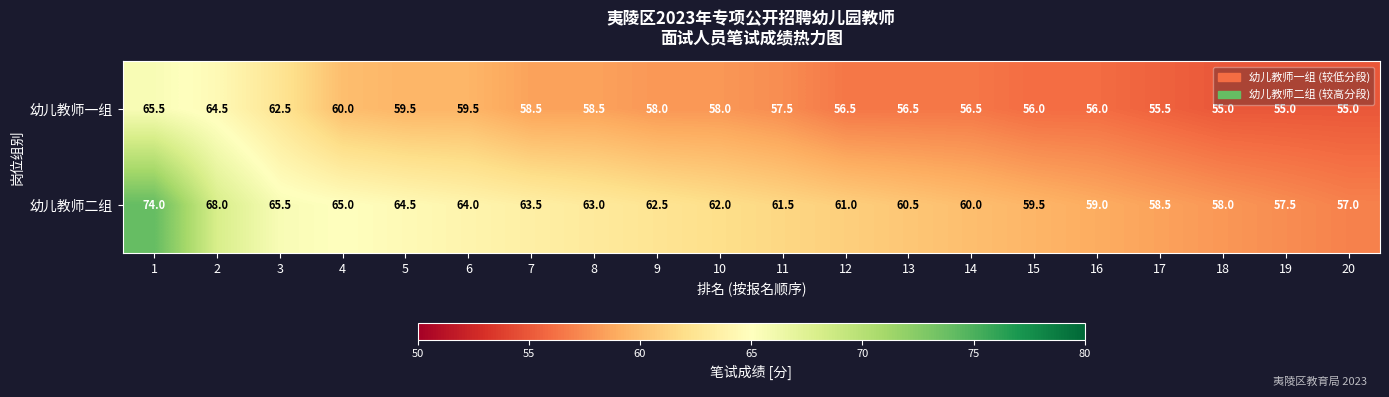

What is the average value of the 幼儿教师二组 series?

62.2